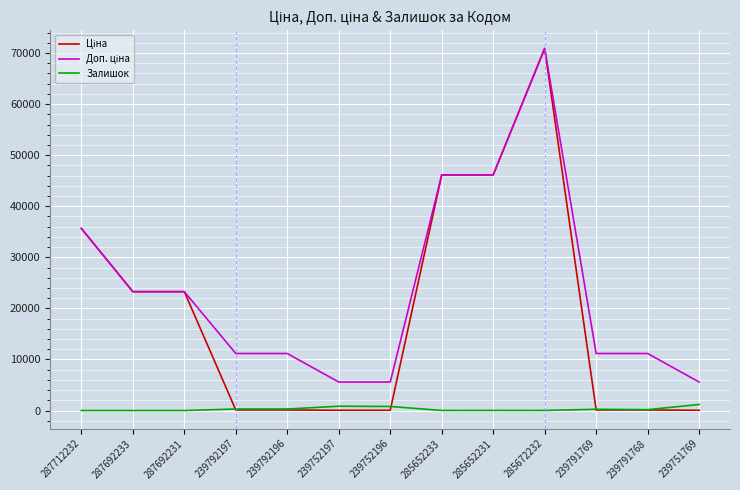

What is the maximum value shown in the chart?

70906.0